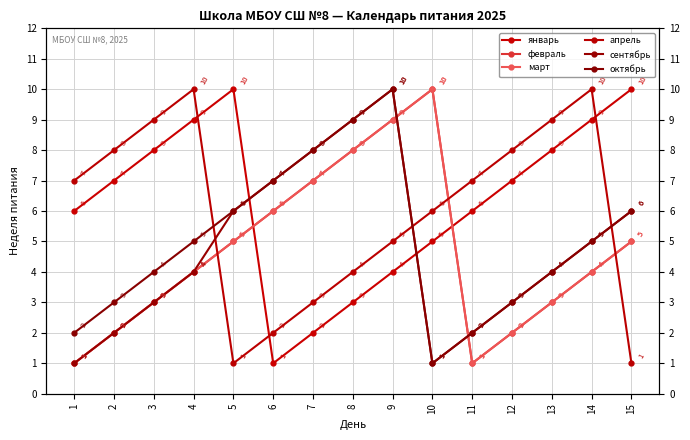

Reading right to left, what are all the values shown in this chart?

январь: 10	9	8	7	6	5	4	3	2	1	10	9	8	7	6
февраль: 5	4	3	2	1	10	9	8	7	6	5	4	3	2	1
март: 5	4	3	2	1	10	9	8	7	6	5	4	3	2	1
апрель: 1	10	9	8	7	6	5	4	3	2	1	10	9	8	7
сентябрь: 6	5	4	3	2	1	10	9	8	7	6	4	3	2	1
октябрь: 6	5	4	3	2	1	10	9	8	7	6	5	4	3	2